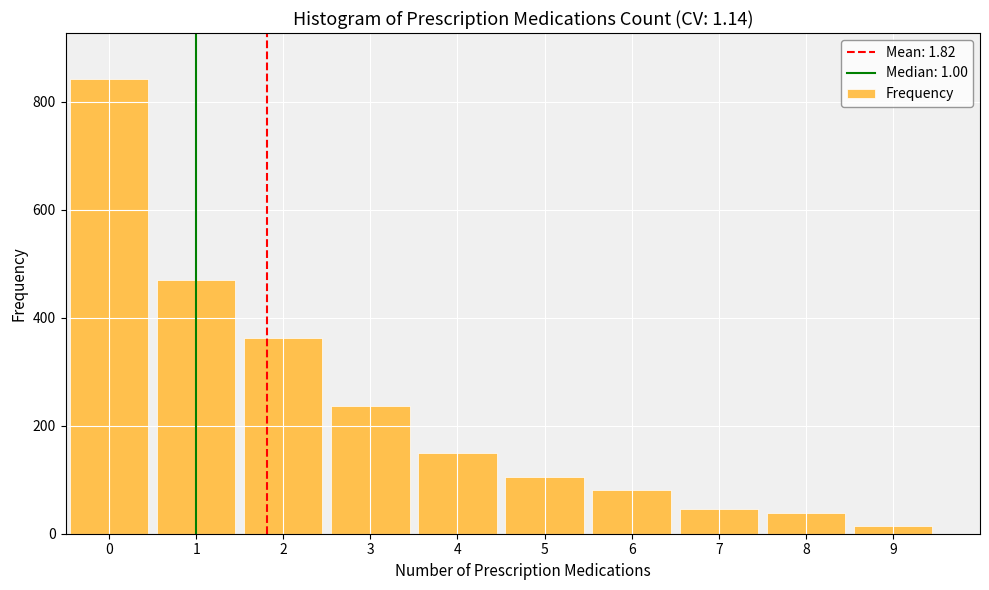

Reading left to right, extract all data points from this chart.

843	470	363	237	149	105	81	46	38	14